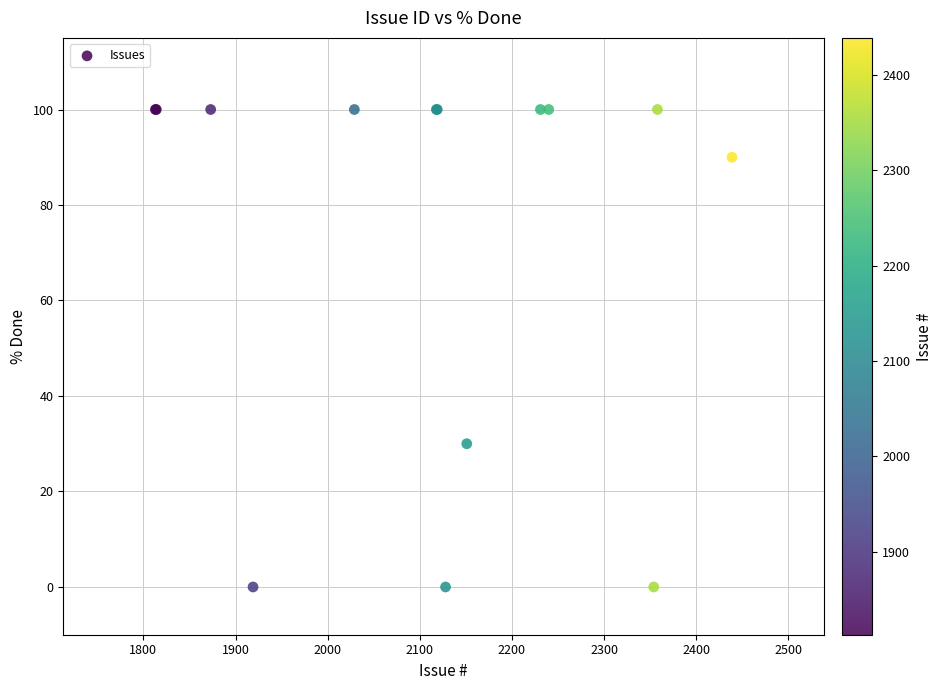

What Y value in the scatter plot is closest to 50?

30